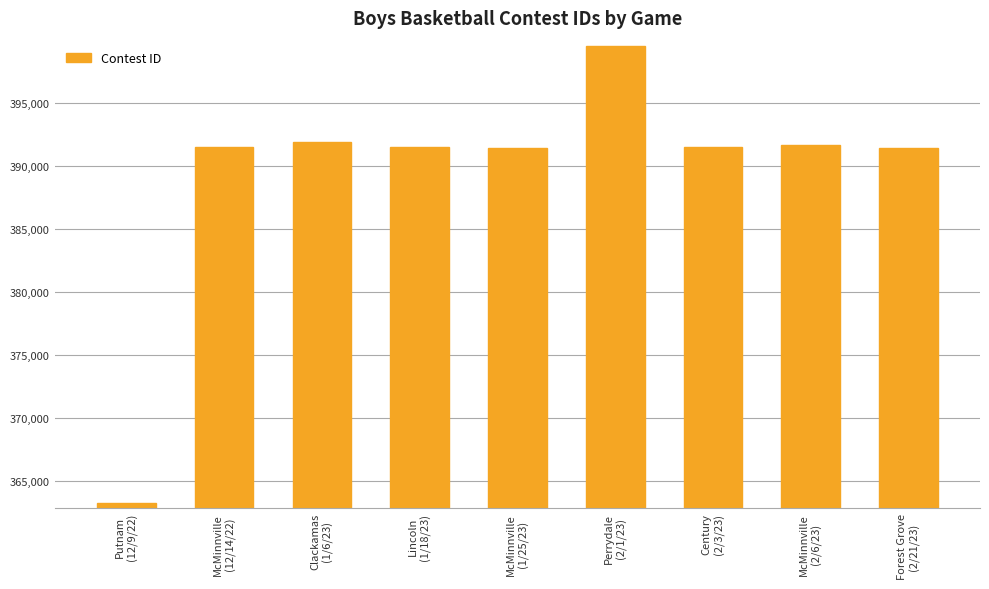

What is the value of the 7th bar from the left?

391473